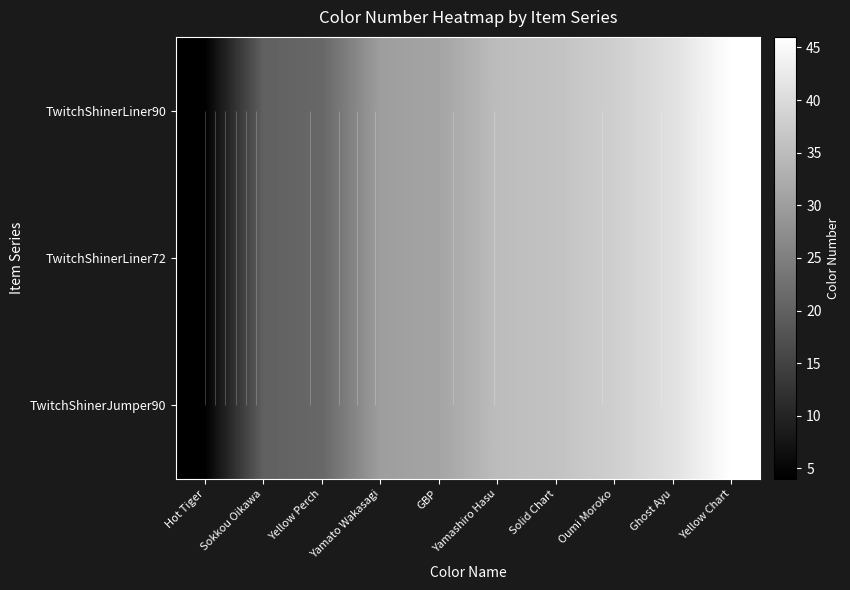

Rank the categories by TwitchShinerLiner72 value from highest to lowest.

Yellow Chart, Ghost Ayu, Oumi Moroko, Solid Chart, Yamashiro Hasu, GBP, Yamato Wakasagi, Yellow Perch, Sokkou Oikawa, Hot Tiger